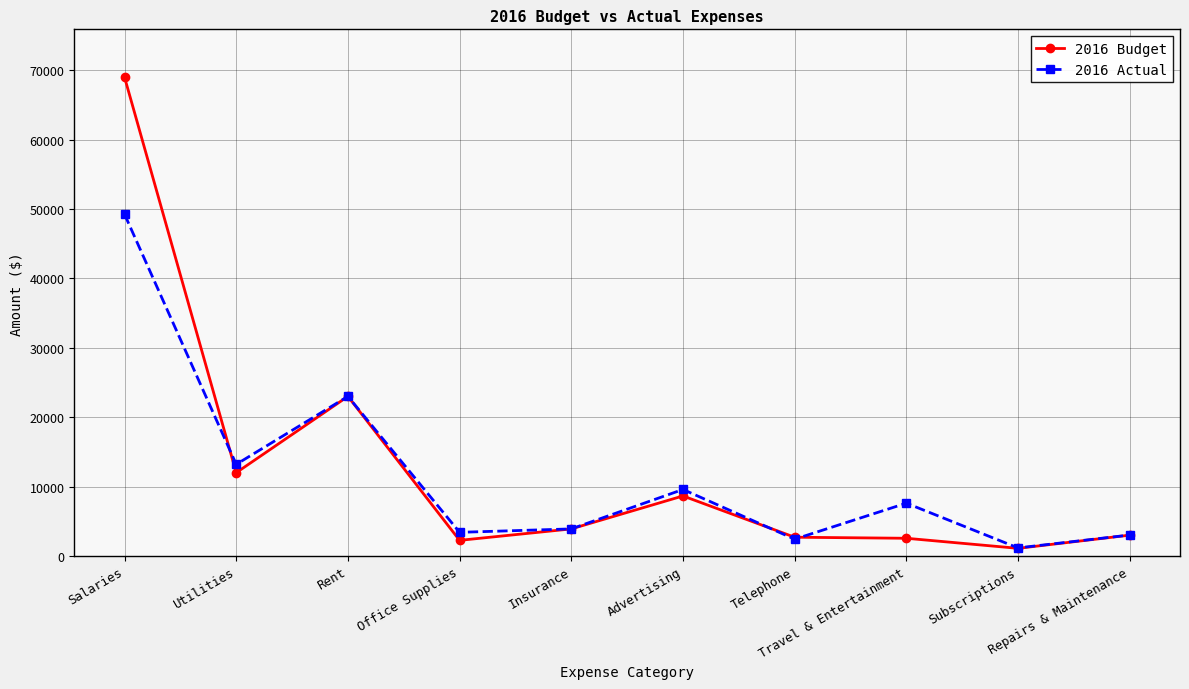

How many data points does each series have?

10